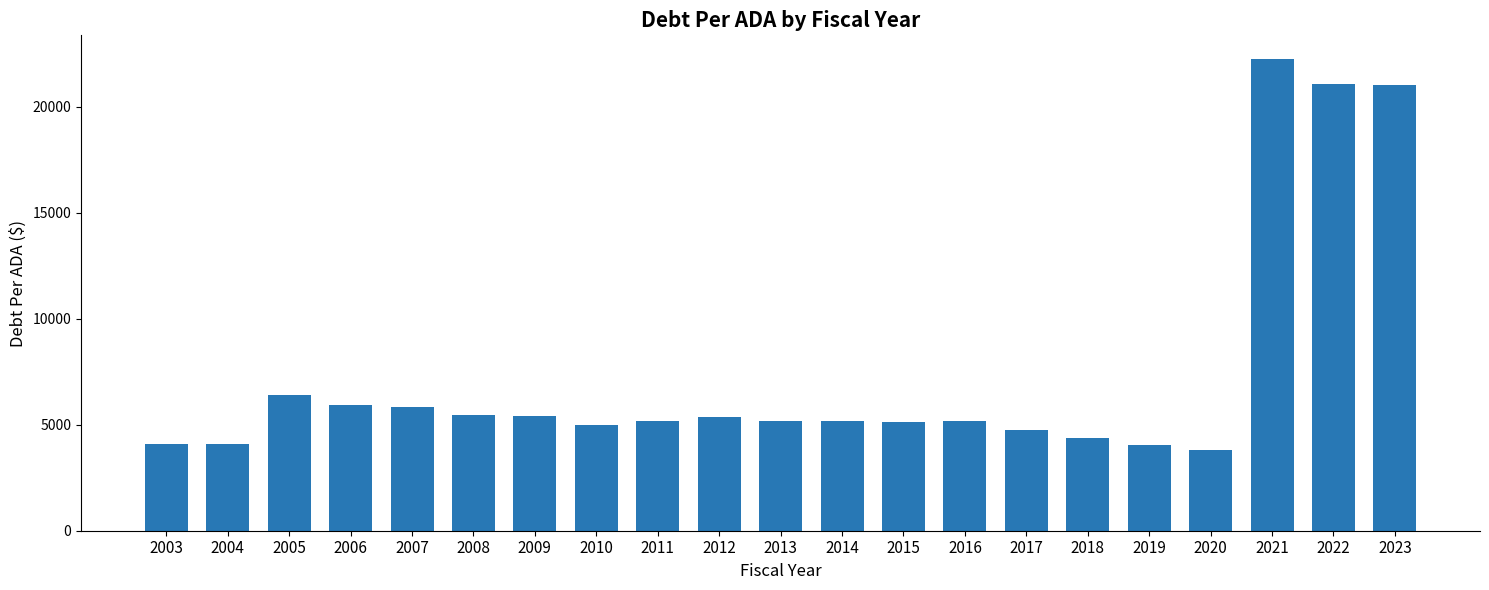

Count the number of values greater than 5185.

11